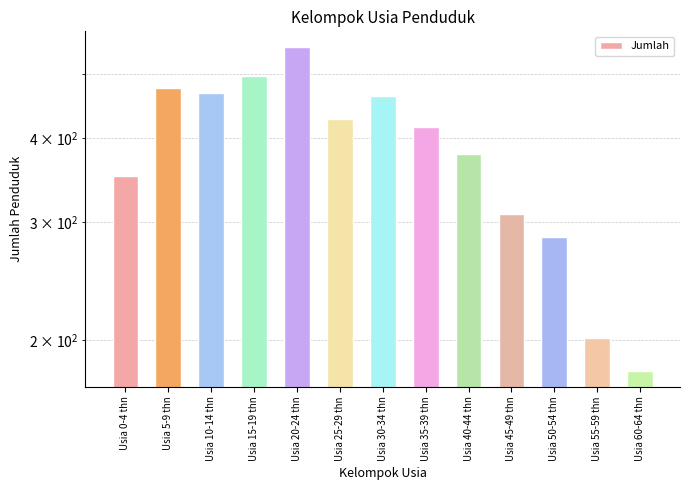

True or false: the data shows 199 at Usia 30-34 thn.

False